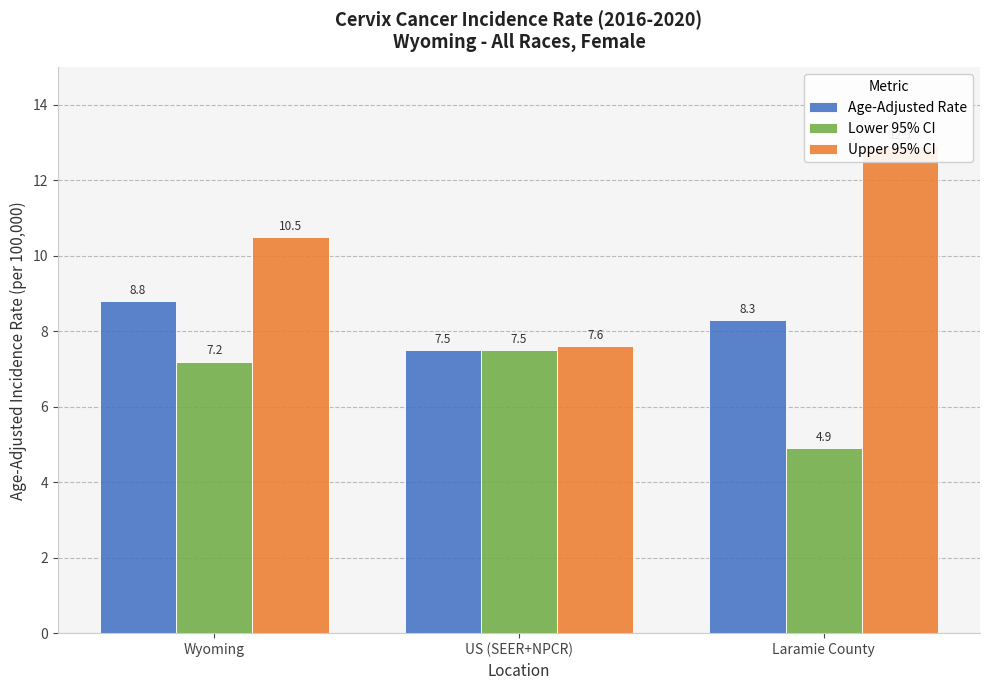

Is the value of Age-Adjusted Rate at US (SEER+NPCR) greater than the value of Lower 95% CI at US (SEER+NPCR)?

No